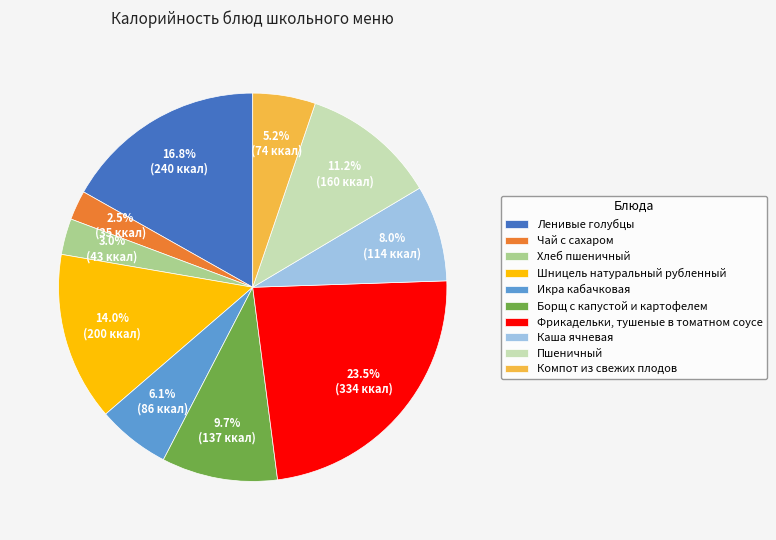

Is it true that Хлеб пшеничный is 3% of the pie?

True